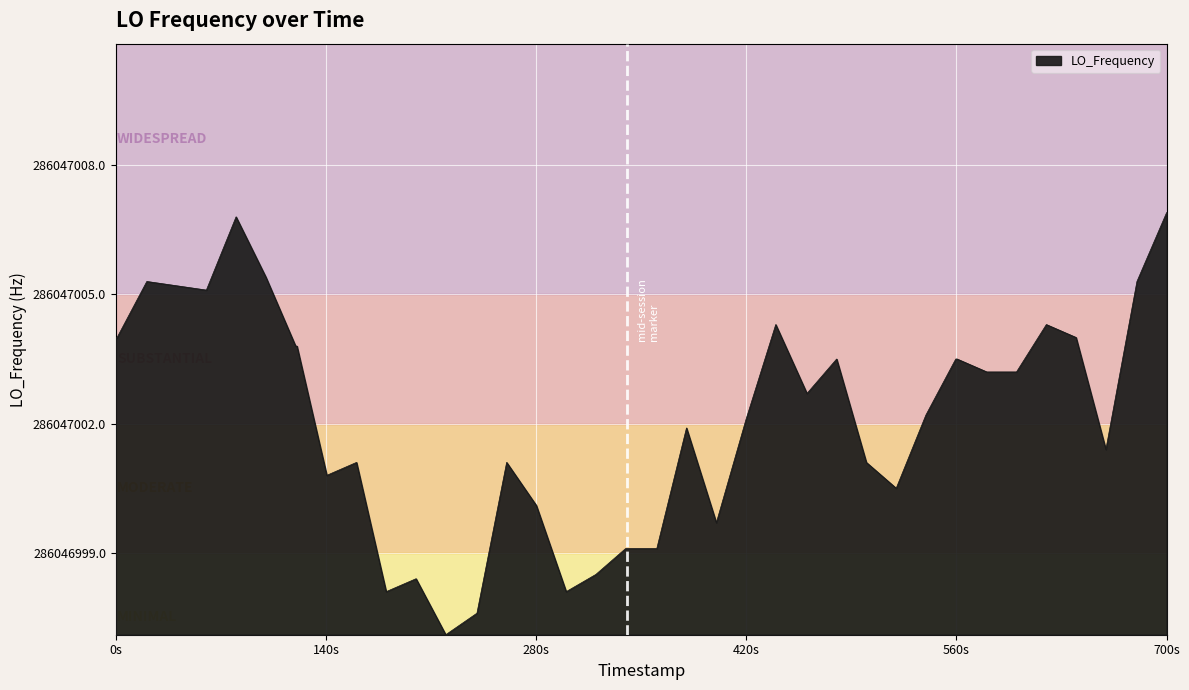

Does the chart have visible grid lines?

Yes